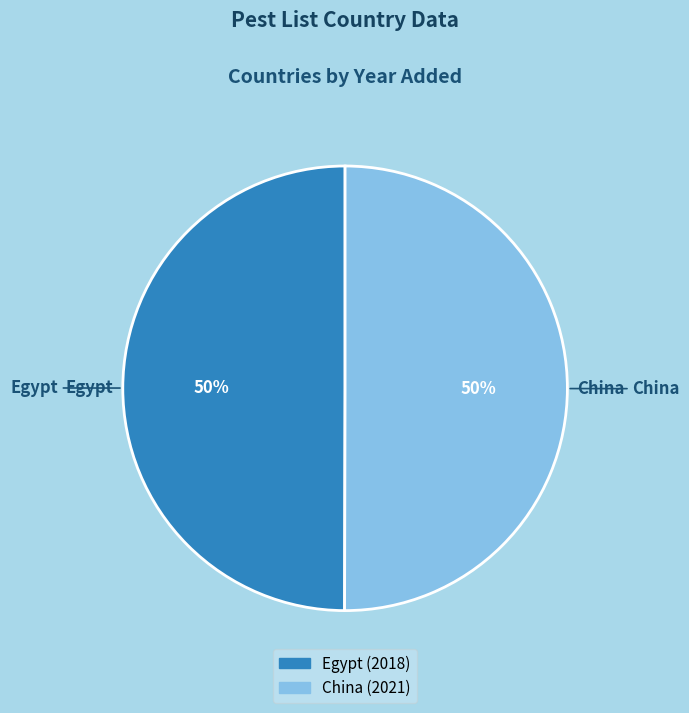

True or false: Egypt accounts for 50% of the total.

True